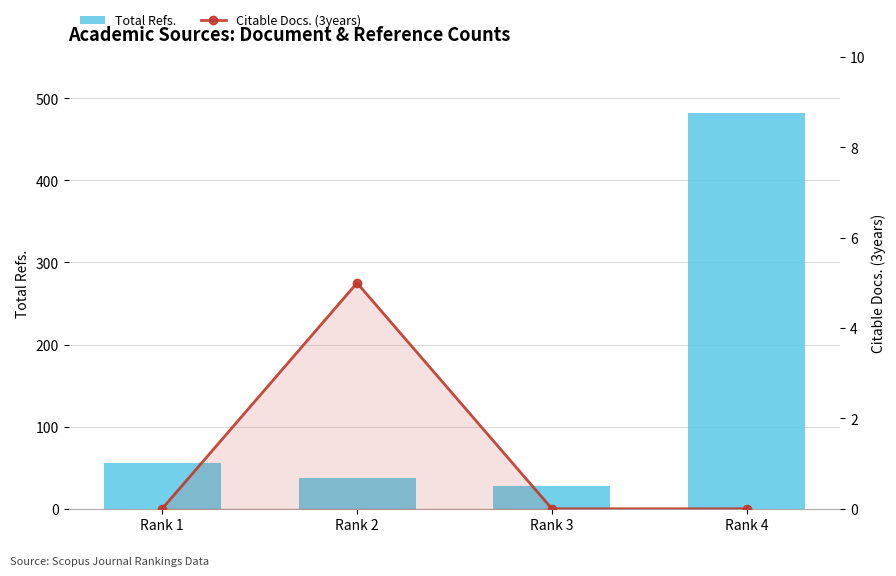

What are all the series names shown in the legend?

Total Refs., Citable Docs. (3years)